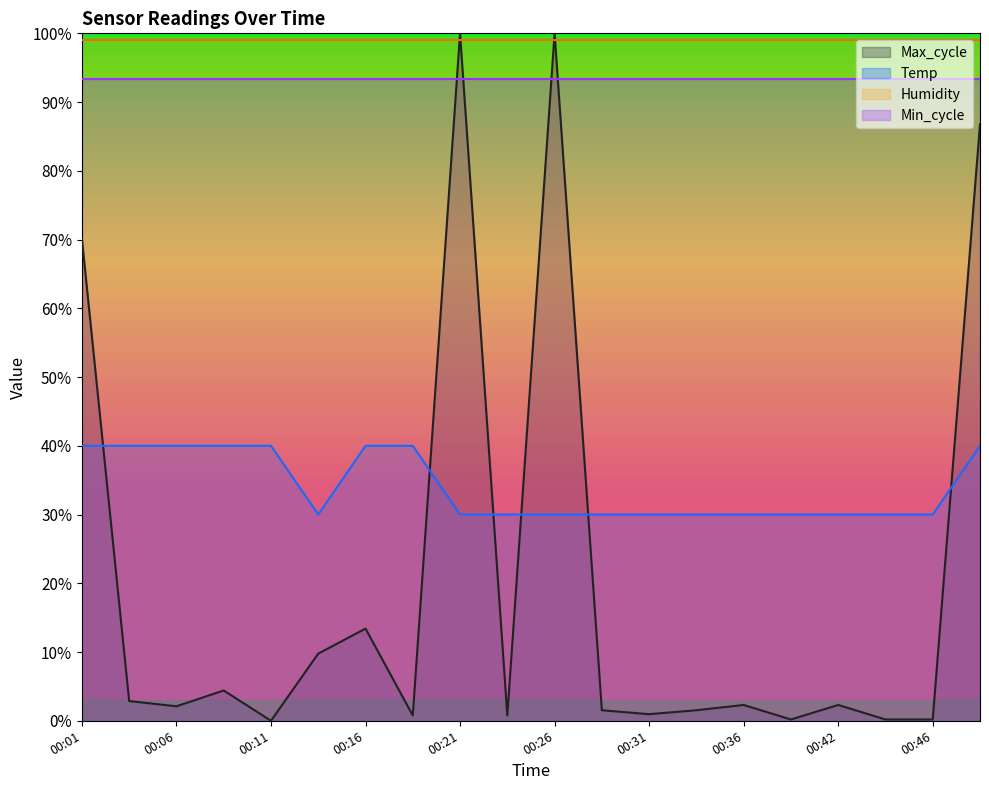

Does the chart display data point markers on the line(s)?

No